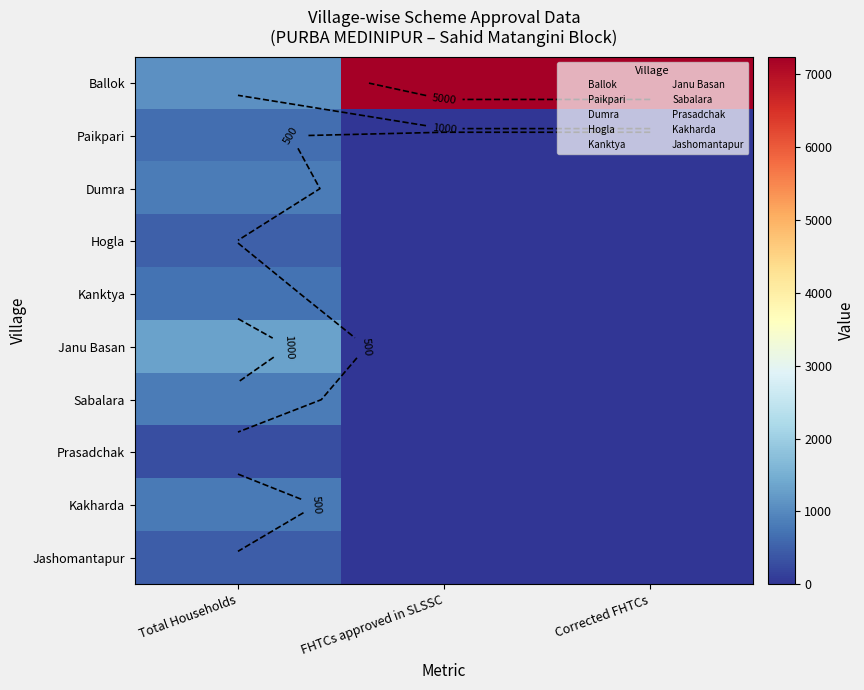

What is the difference between the Dumra values at Total Households and Corrected FHTCs?

830